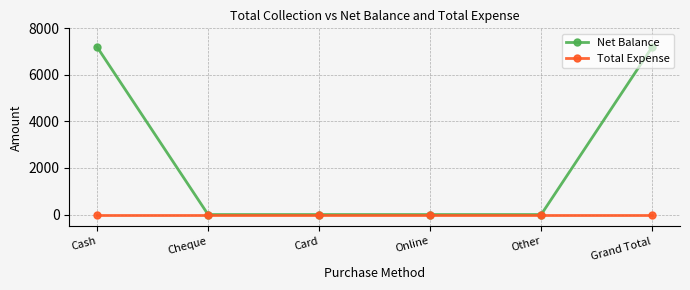

Which series has the widest spread of values?

Net Balance